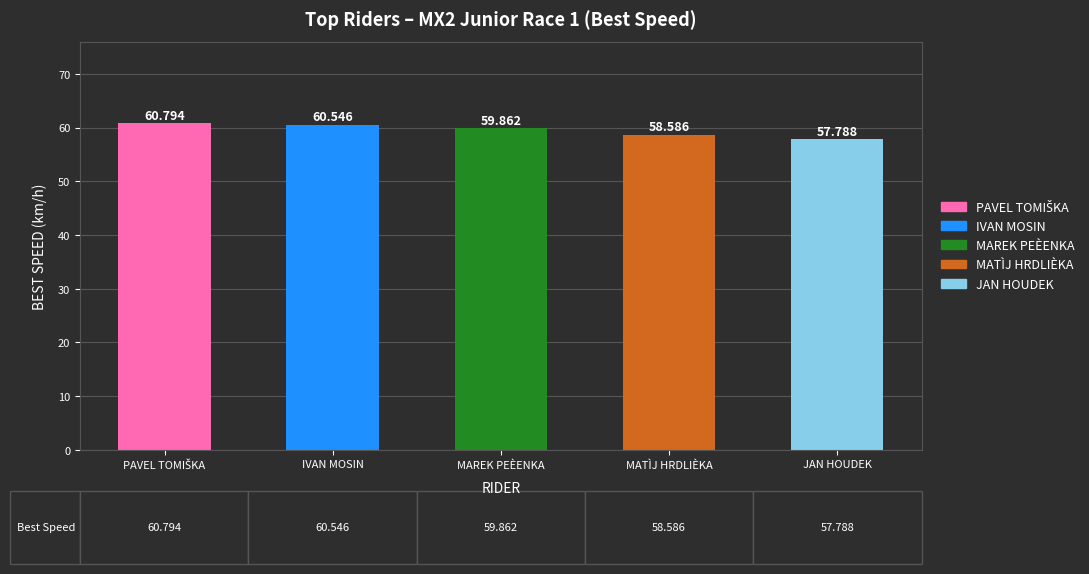

What is the difference between the maximum and minimum values?

3.0